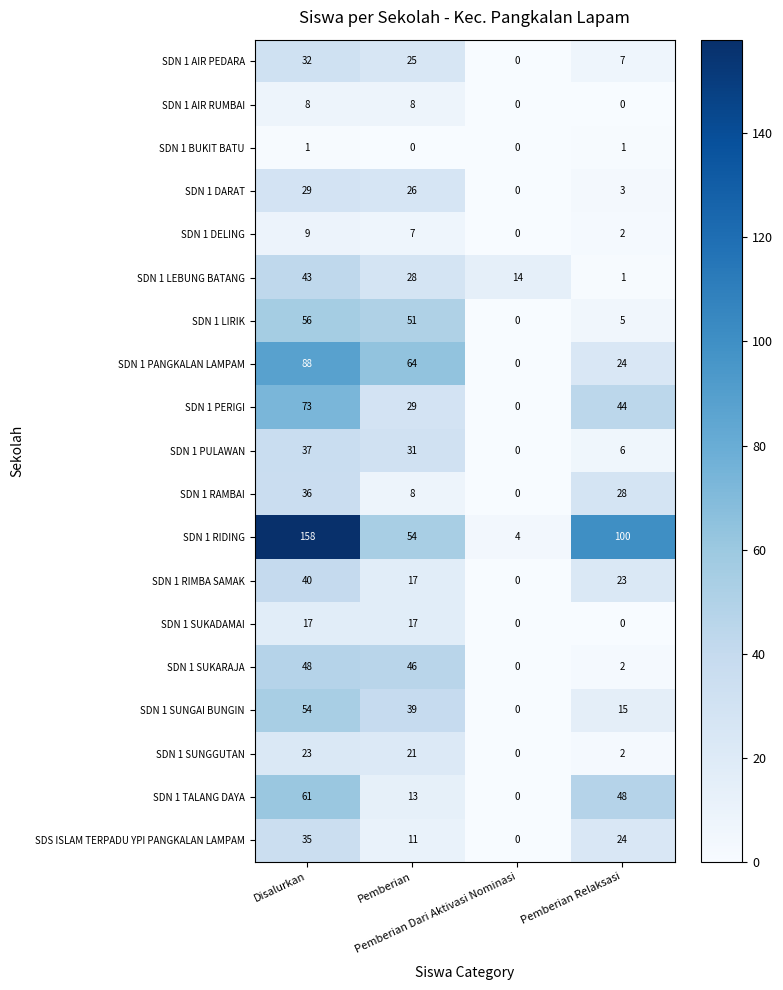

What is the maximum value for SDN 1 RAMBAI?

36